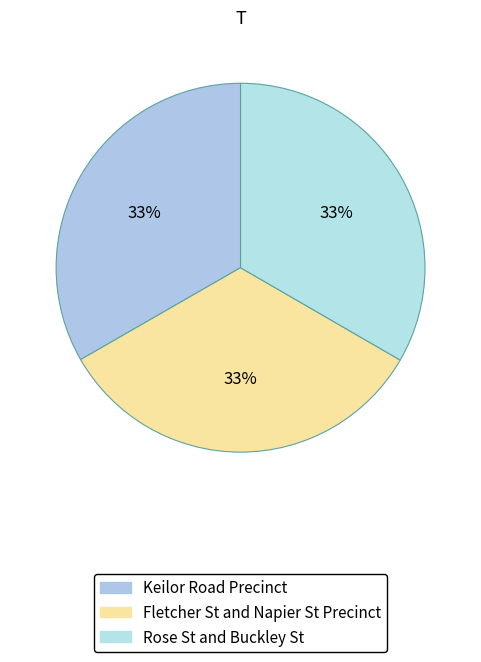

Count the number of slices in the pie.

3